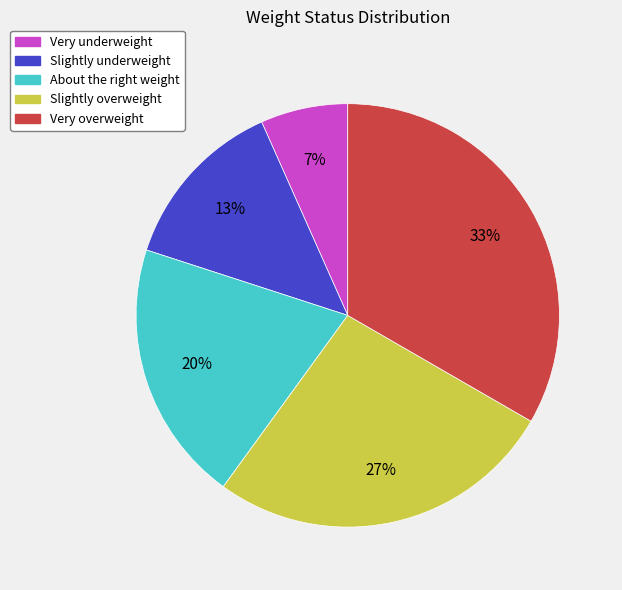

Count the number of slices in the pie.

5